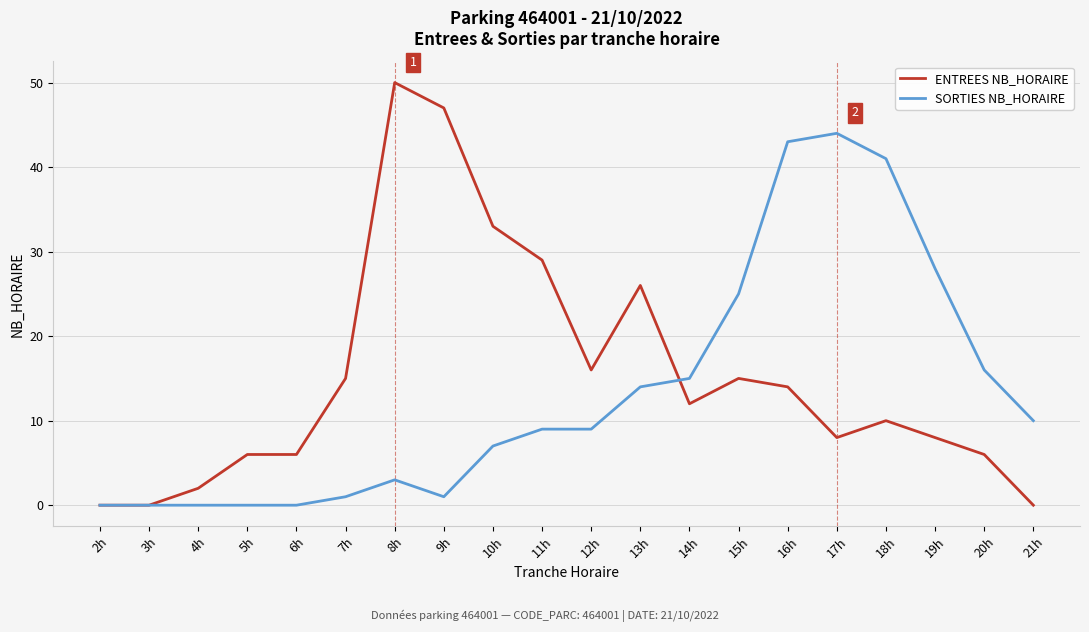

Which series changed the most between 8h and 10h?

ENTREES NB_HORAIRE